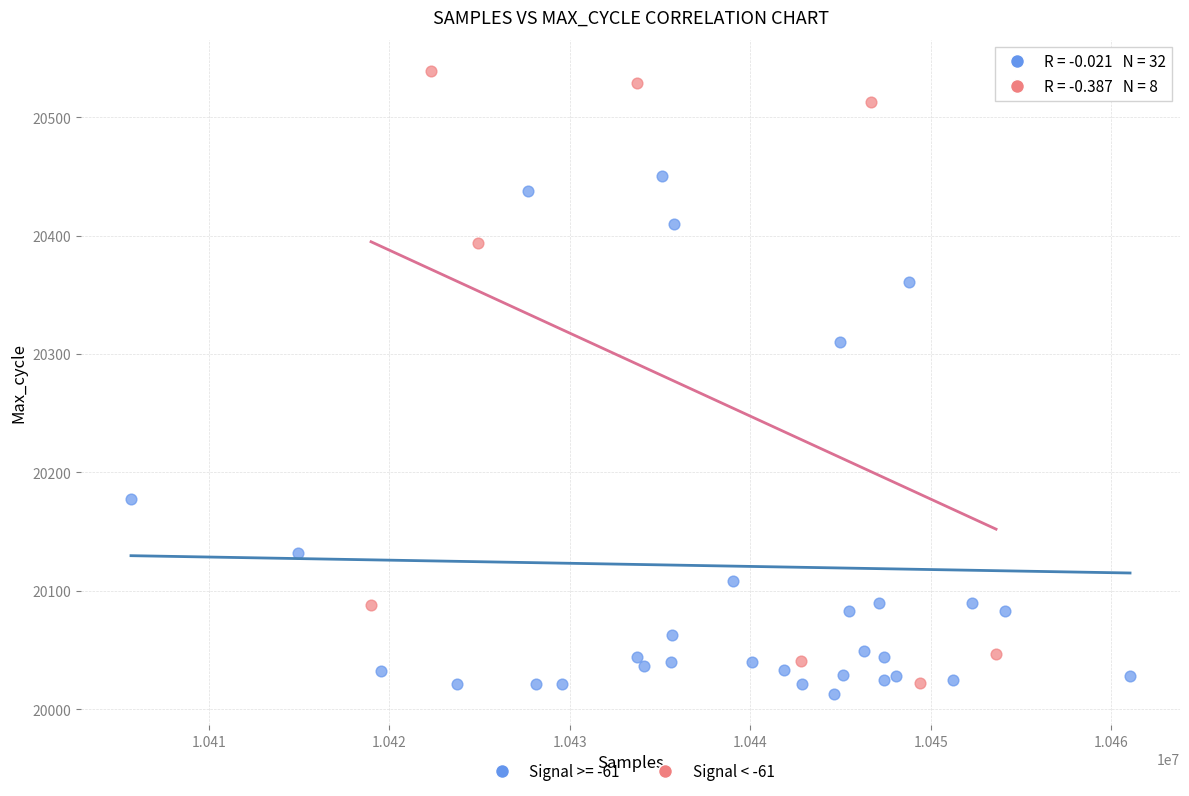

What are all the series names shown in the legend?

Signal >= -61, Signal < -61